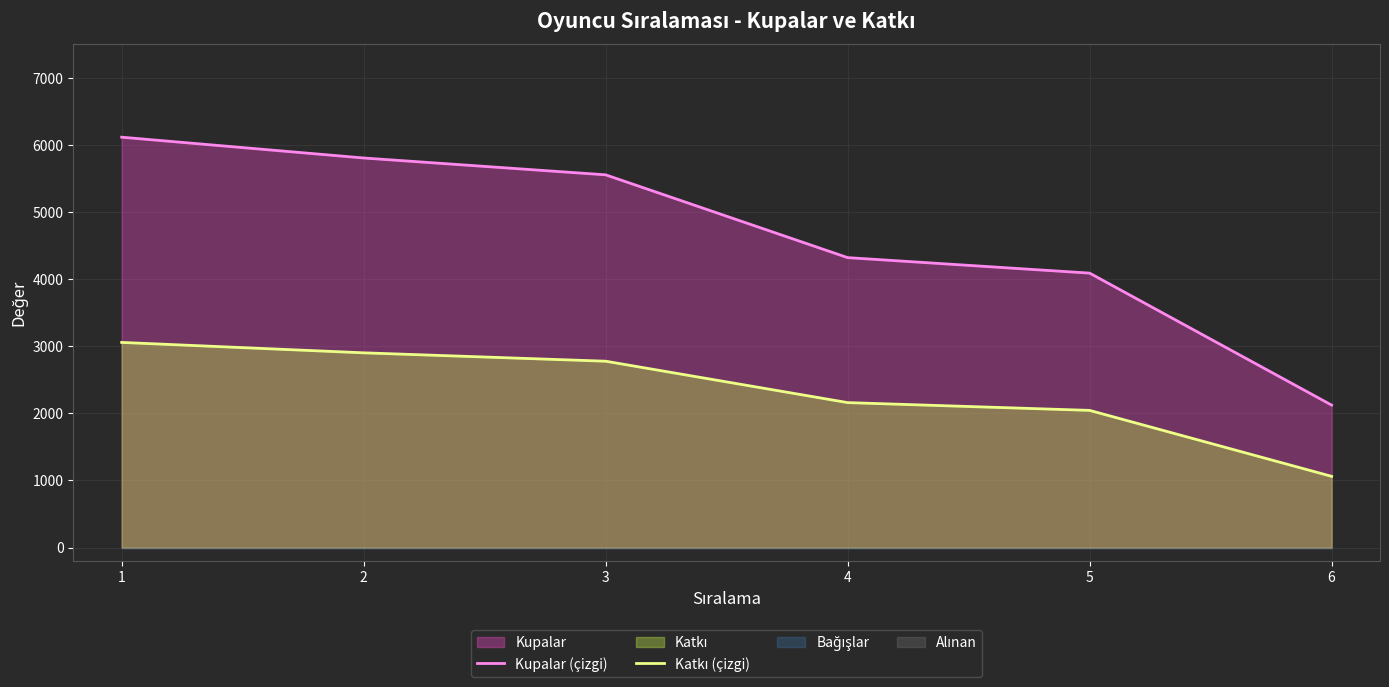

Which has a higher value, 4 or 1?

1